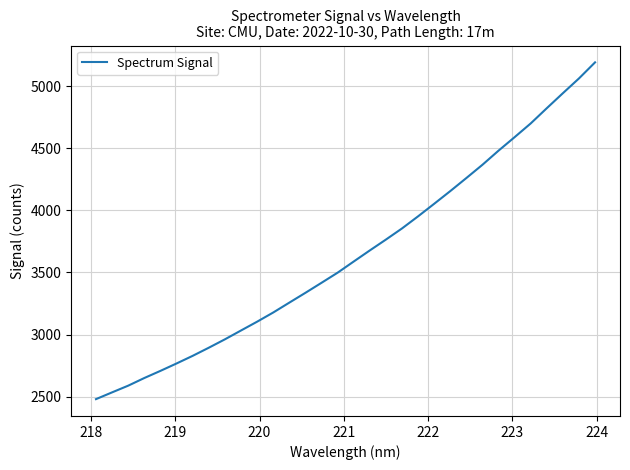

What is the greatest value displayed?

5190.1